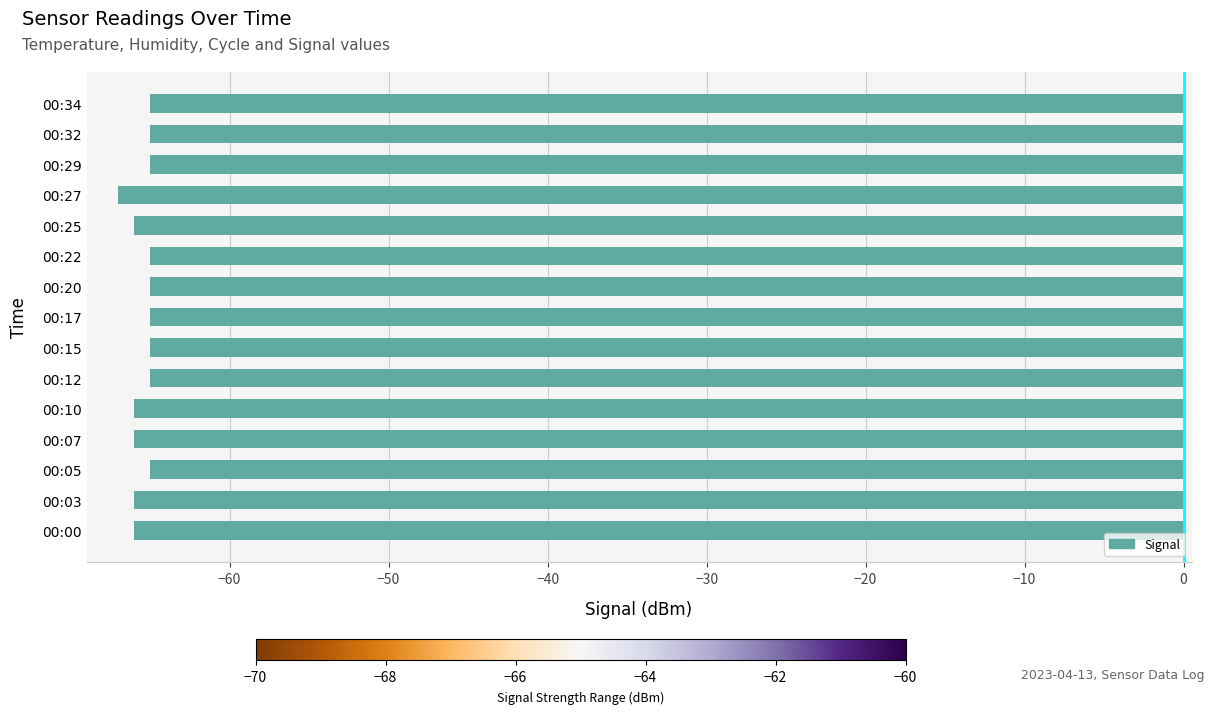

What is the sum of all values?

-982